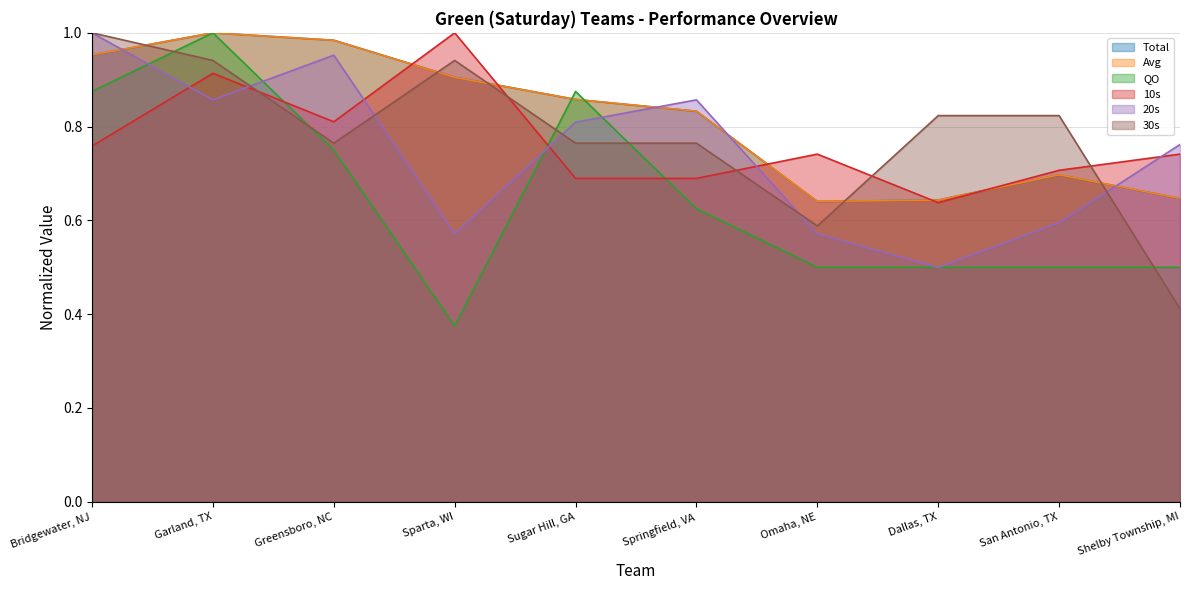

How many times do 20s and Avg cross each other?

4